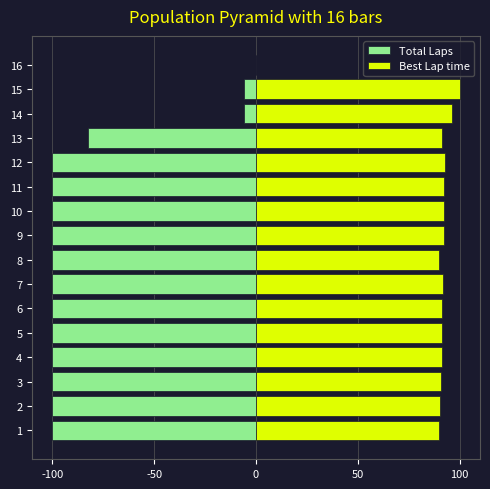

How many series are shown in this chart?

2